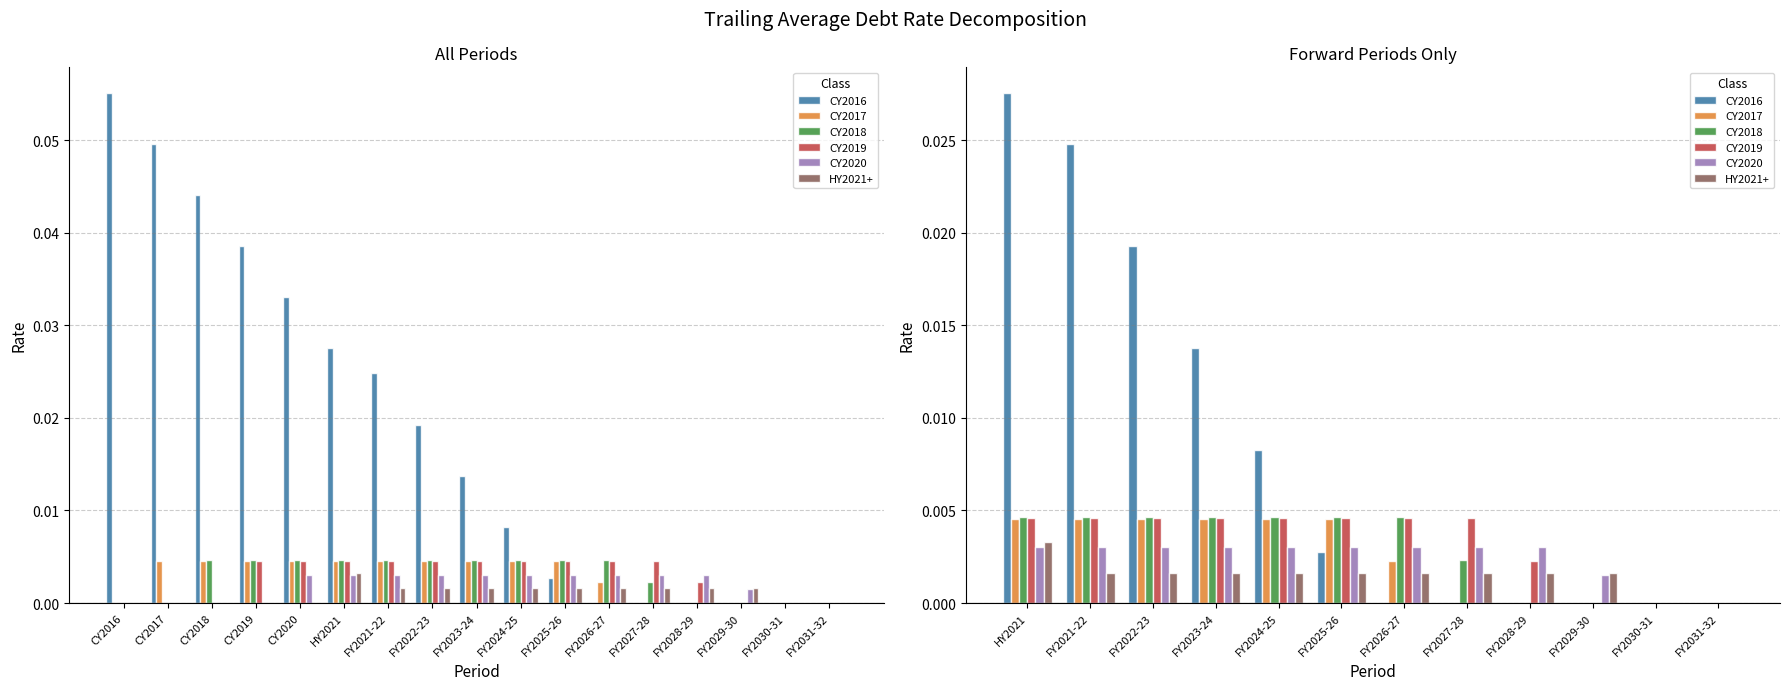

Which series has the widest spread of values?

CY2016